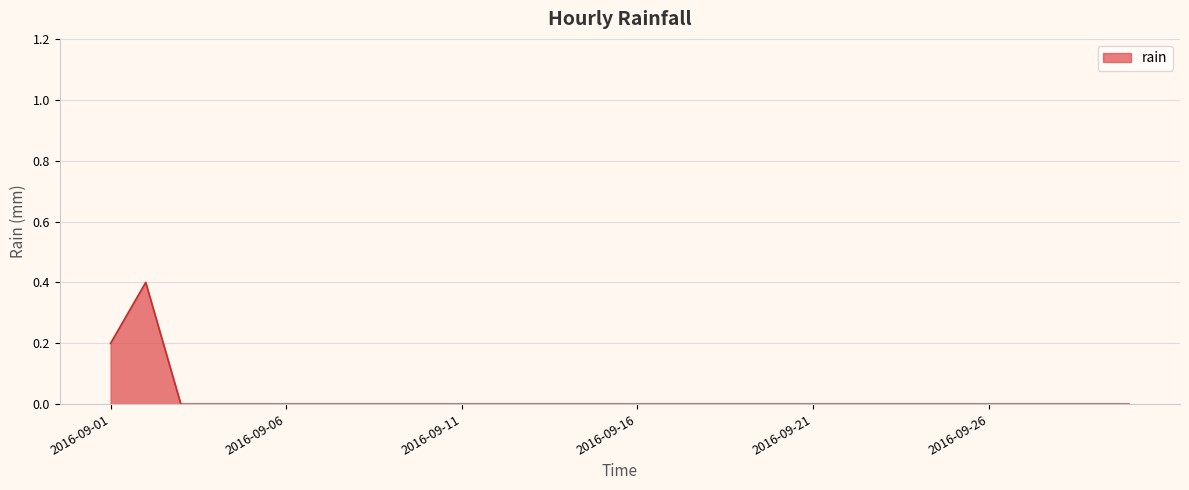

What is the difference between the maximum and minimum values?

0.4